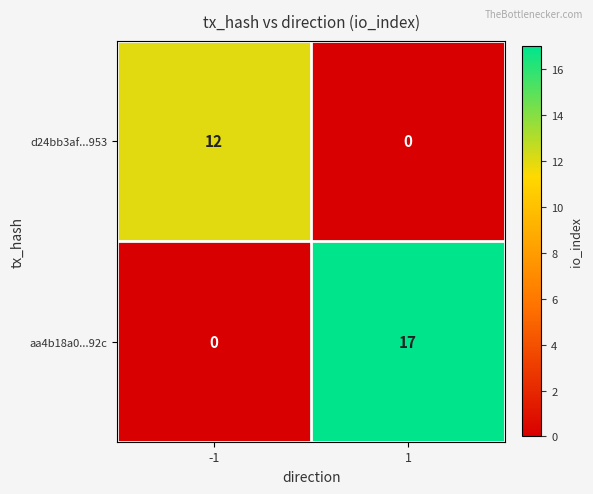

Which series has the largest total across all categories?

aa4b18a0...92c